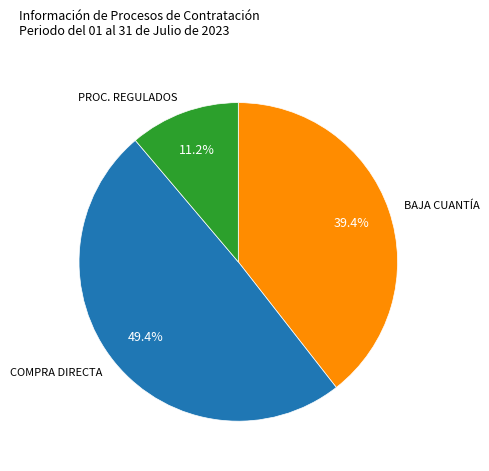

Is there a majority slice in this chart?

No